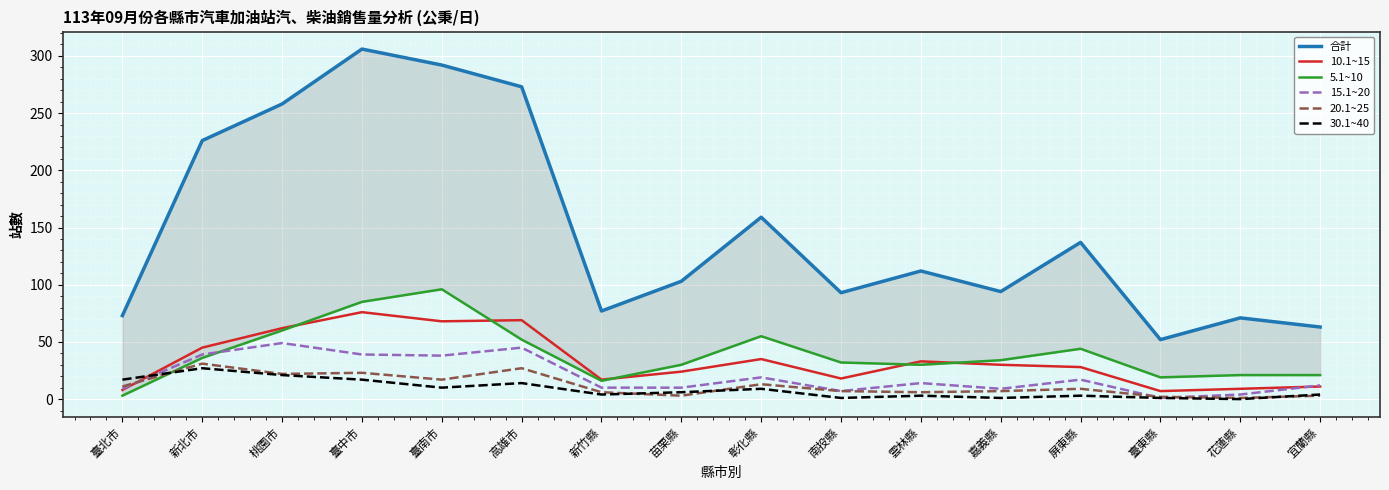

What is the maximum value shown in the chart?

306